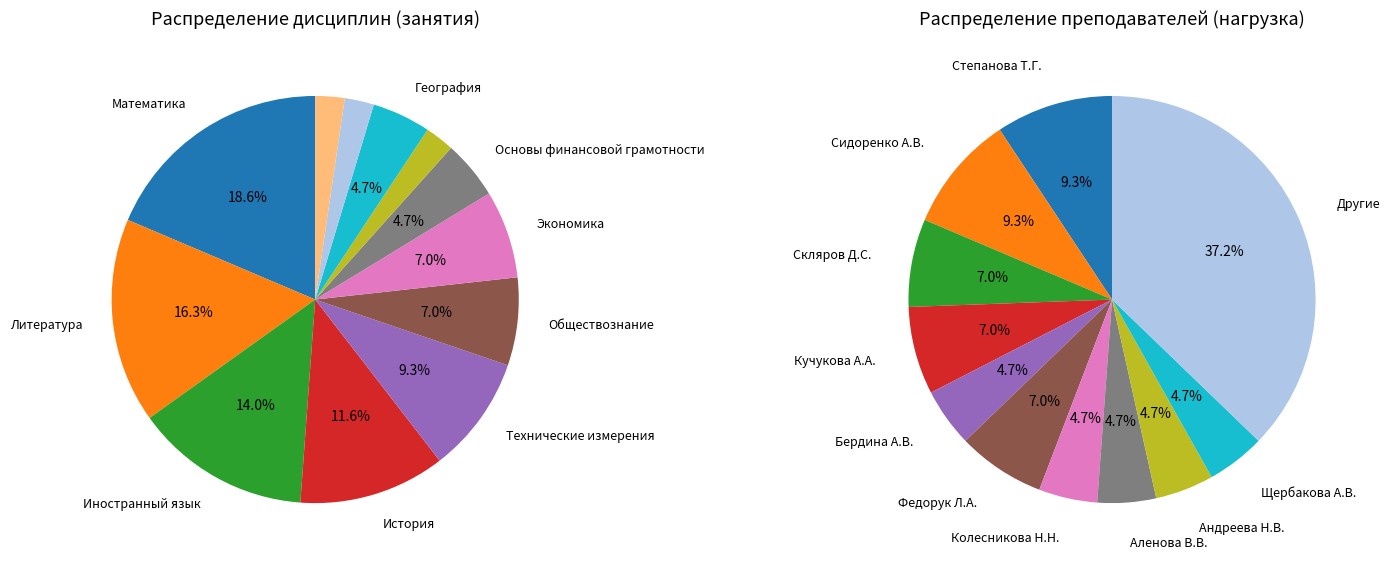

How much of the chart is everything except География?

95.3%